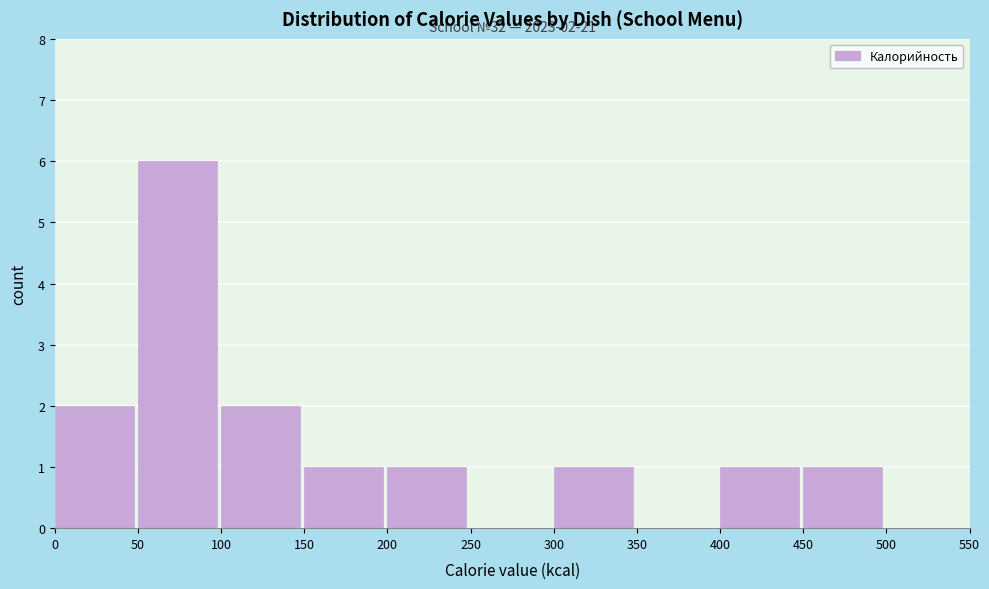

Which range on the x-axis has the tallest bar?

50 to 100